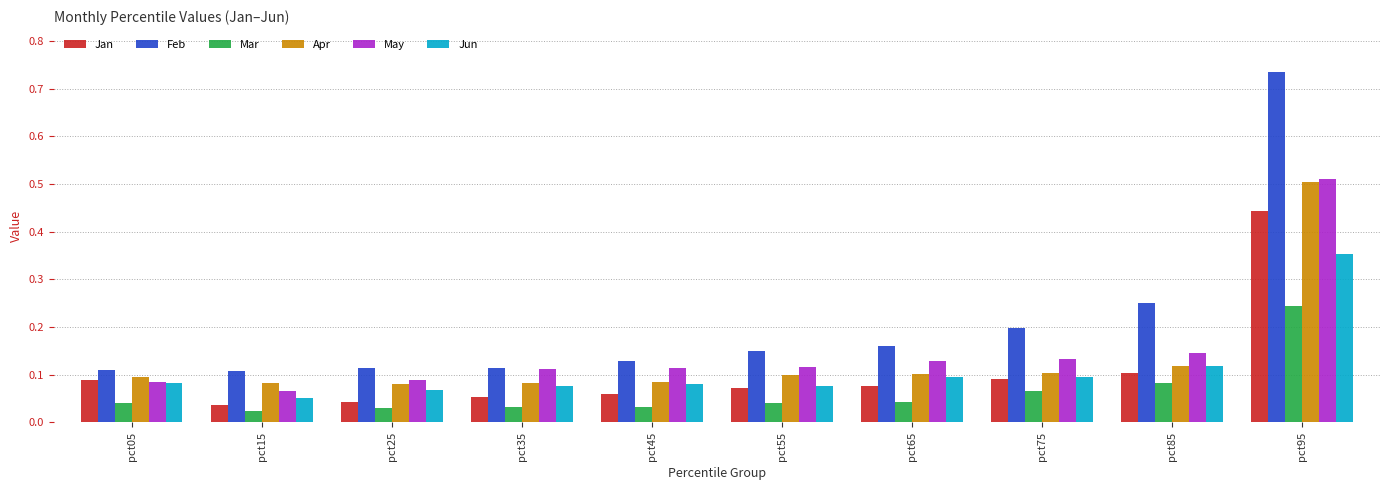

True or false: May has a value of 0.1 at pct55.

True